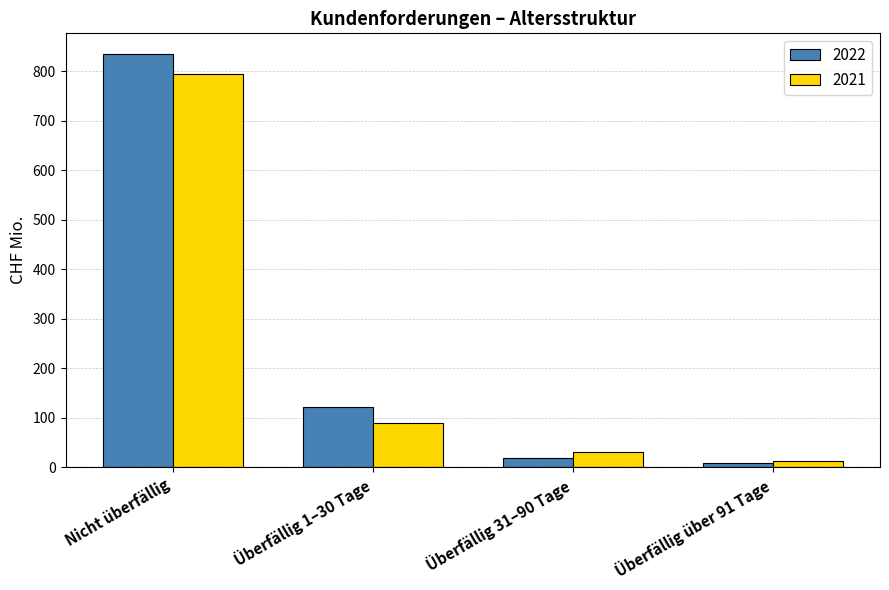

Which series has the largest range (max minus min)?

2022